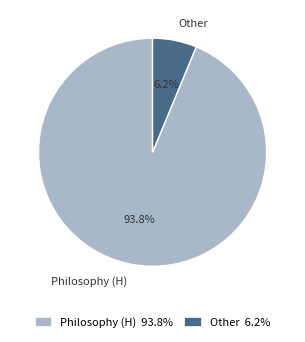

Combined, do Philosophy (H) and Other account for over 50%?

Yes